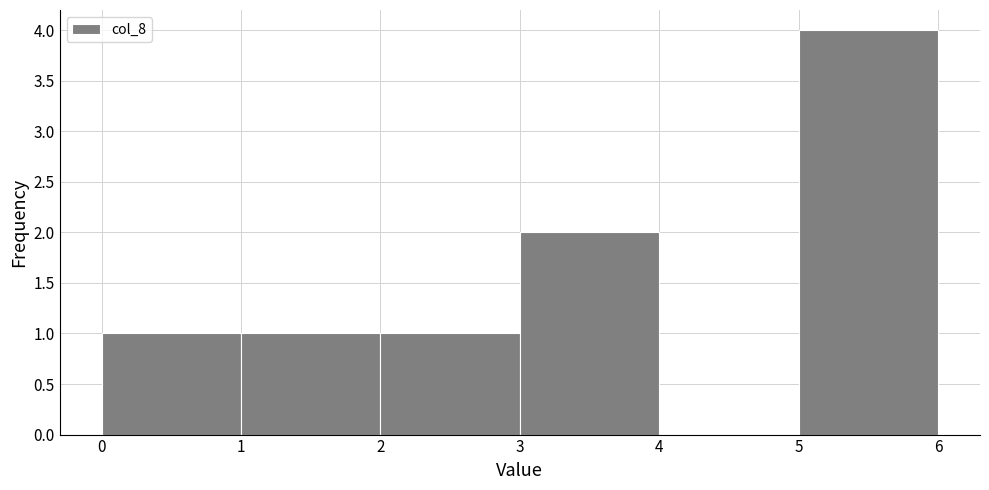

Over which range of the x-axis is the bar tallest?

5 to 6